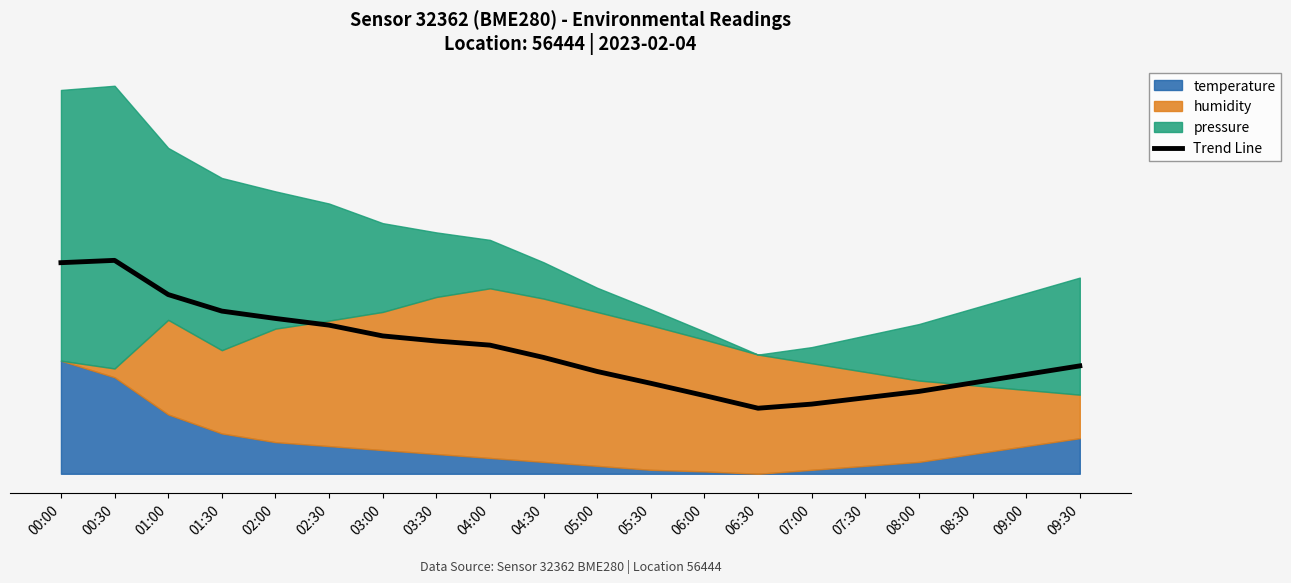

The value at 07:00 is 24.6. True or false?

True